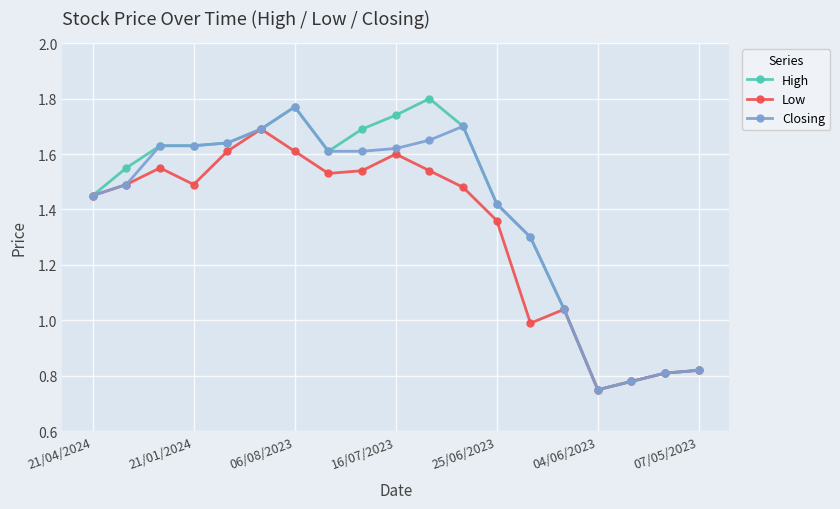

True or false: High has more than 0 points higher than both neighbors.

True